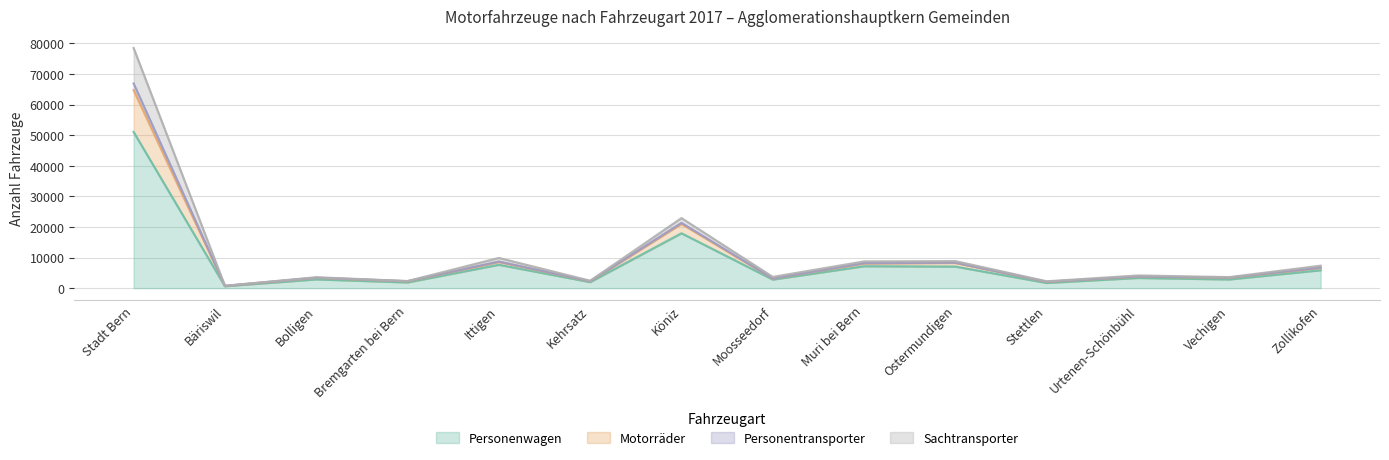

Which has a higher value, Stettlen or Zollikofen?

Zollikofen